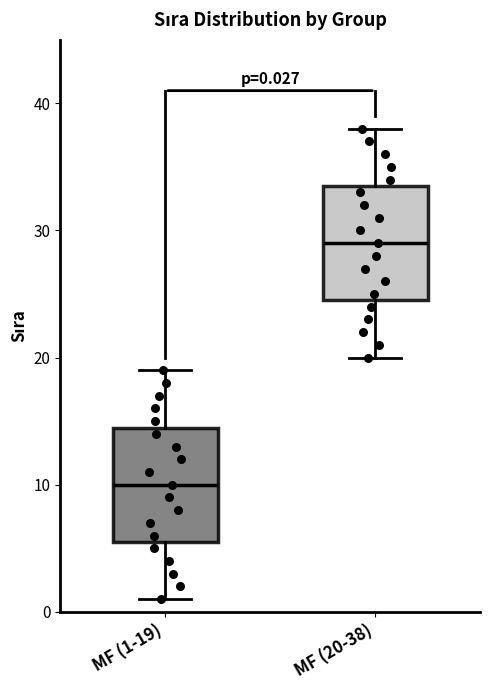

Which box has the highest median line?

MF (20-38)